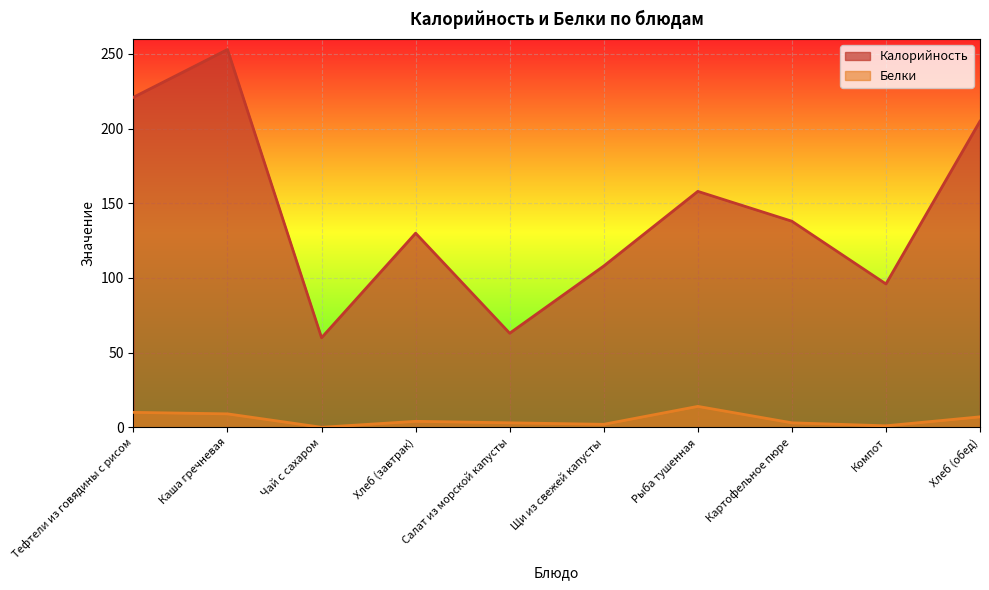

Reading left to right, extract all data points from this chart.

Калорийность: 221	253	60	130	63	108	158	138	96	205
Белки: 10	9	0	4	3	2	14	3	1	7